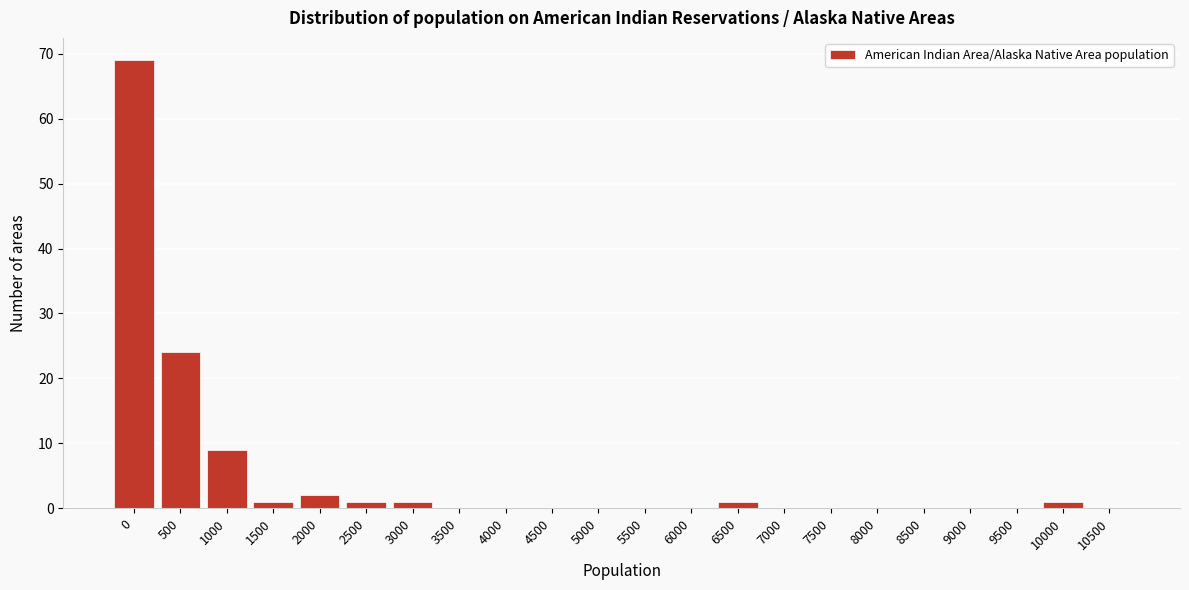

Reading left to right, list all the values displayed in this chart.

0=69	500=24	1000=9	1500=1	2000=2	2500=1	3000=1	3500=0	4000=0	4500=0	5000=0	5500=0	6000=0	6500=1	7000=0	7500=0	8000=0	8500=0	9000=0	9500=0	10000=1	10500=0